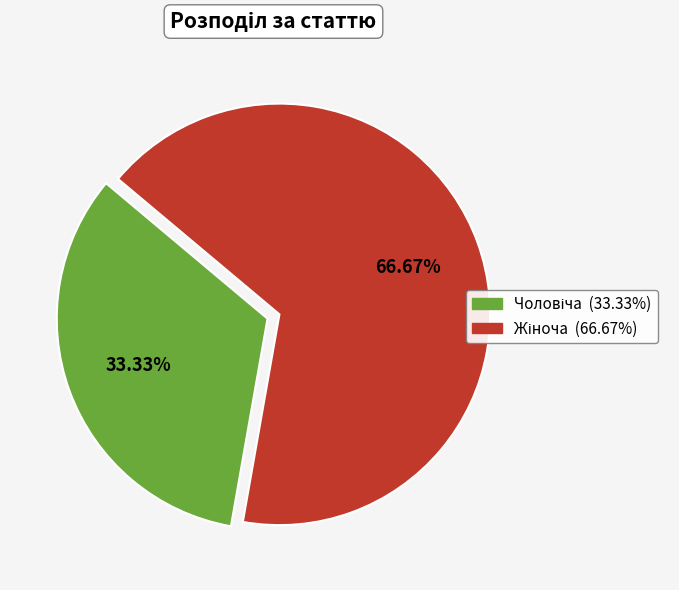

To the nearest percent, what is the difference between the largest and smallest slice percentages?

33%